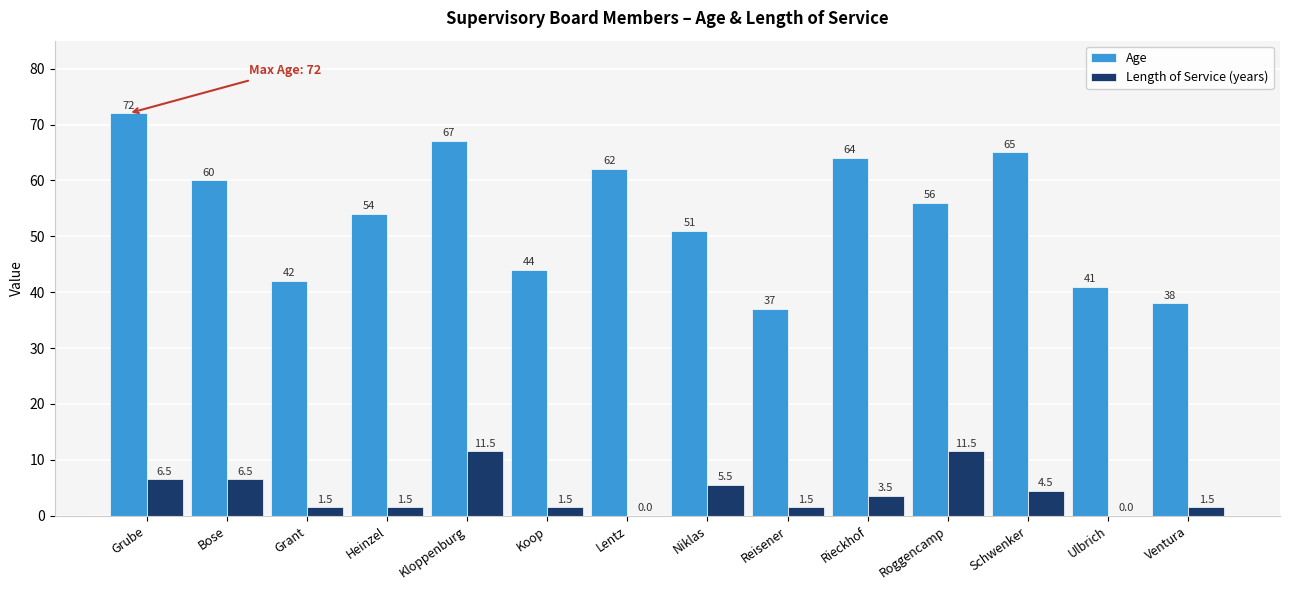

What are all the series names shown in the legend?

Age, Length of Service (years)